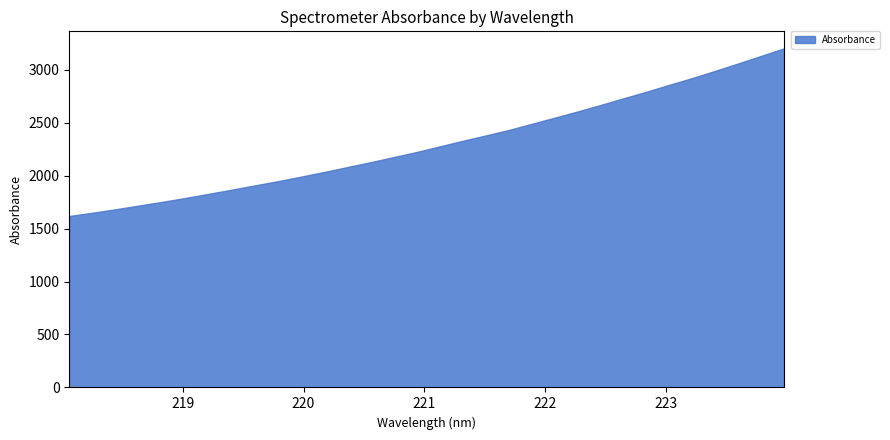

What position from the right is 219.9712?

22